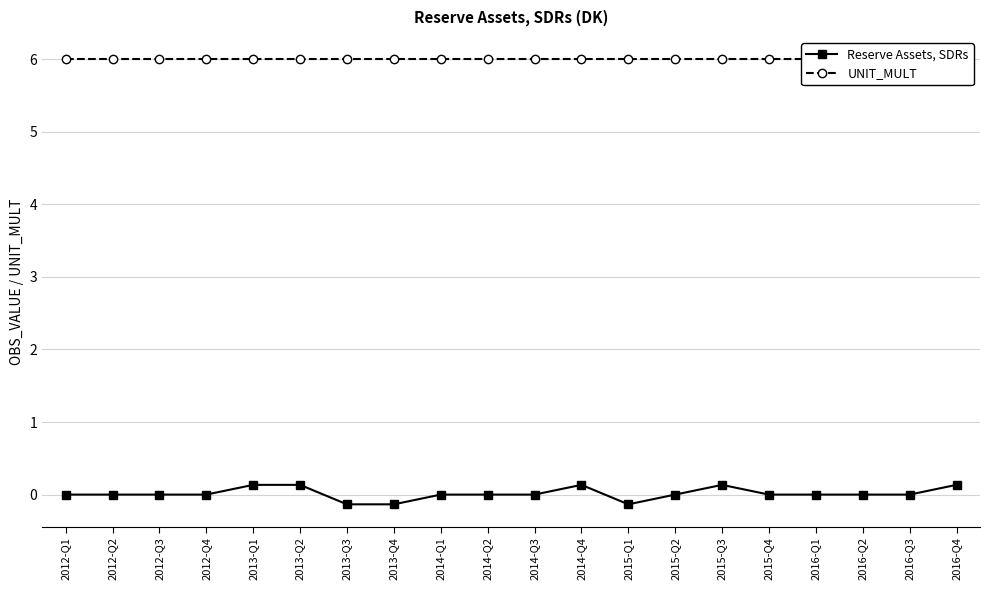

Which label corresponds to the smallest value in the chart?

2013-Q3